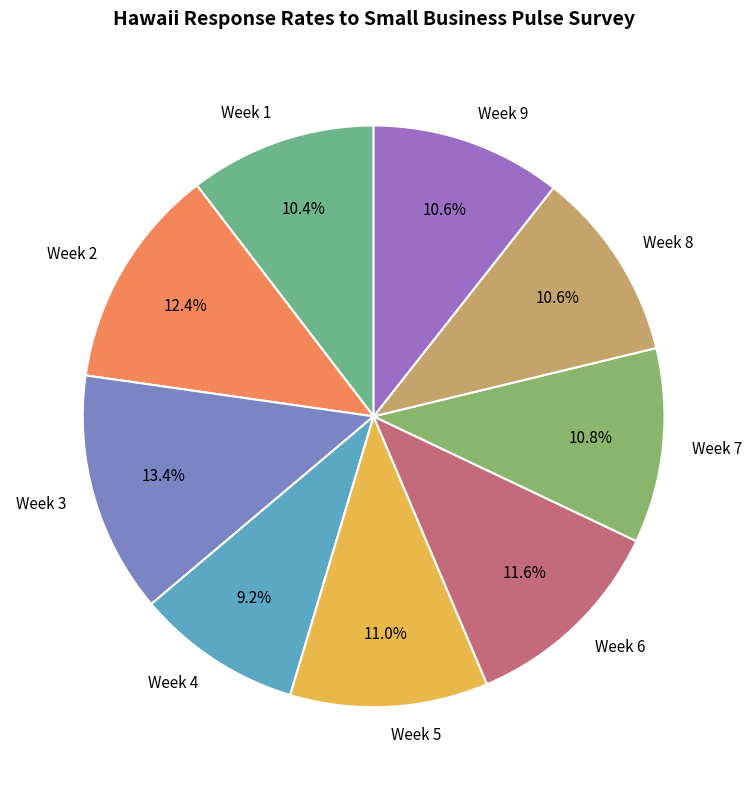

To the nearest percent, what percentage of the pie is Week 6?

12%